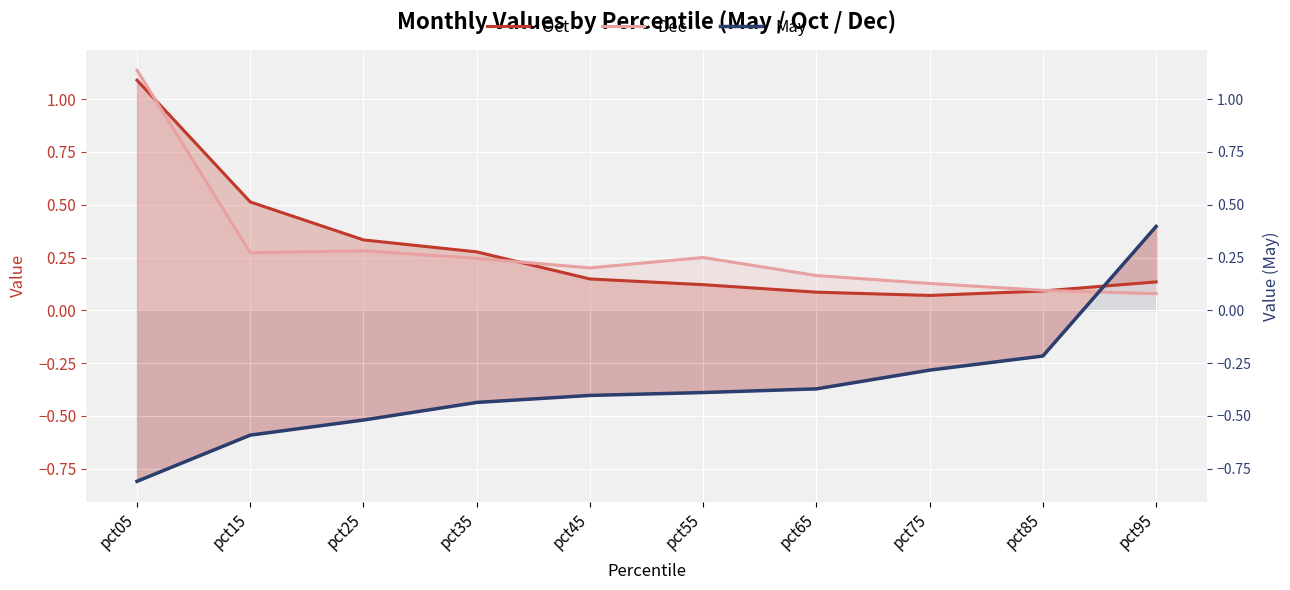

What is the difference between the highest and lowest values at pct85?

0.3